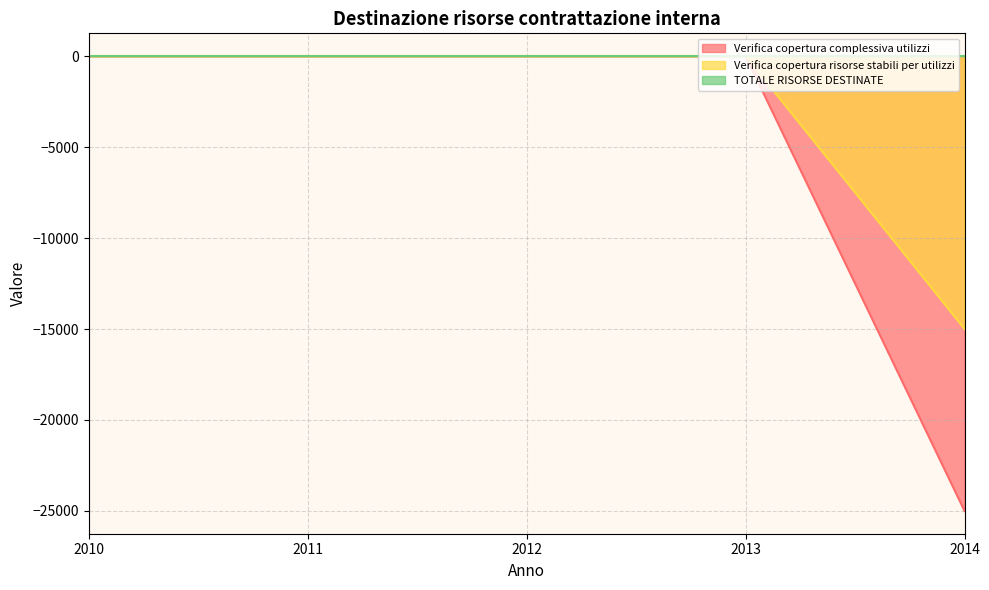

The Verifica copertura complessiva utilizzi series shows -25000 at 2014. True or false?

True